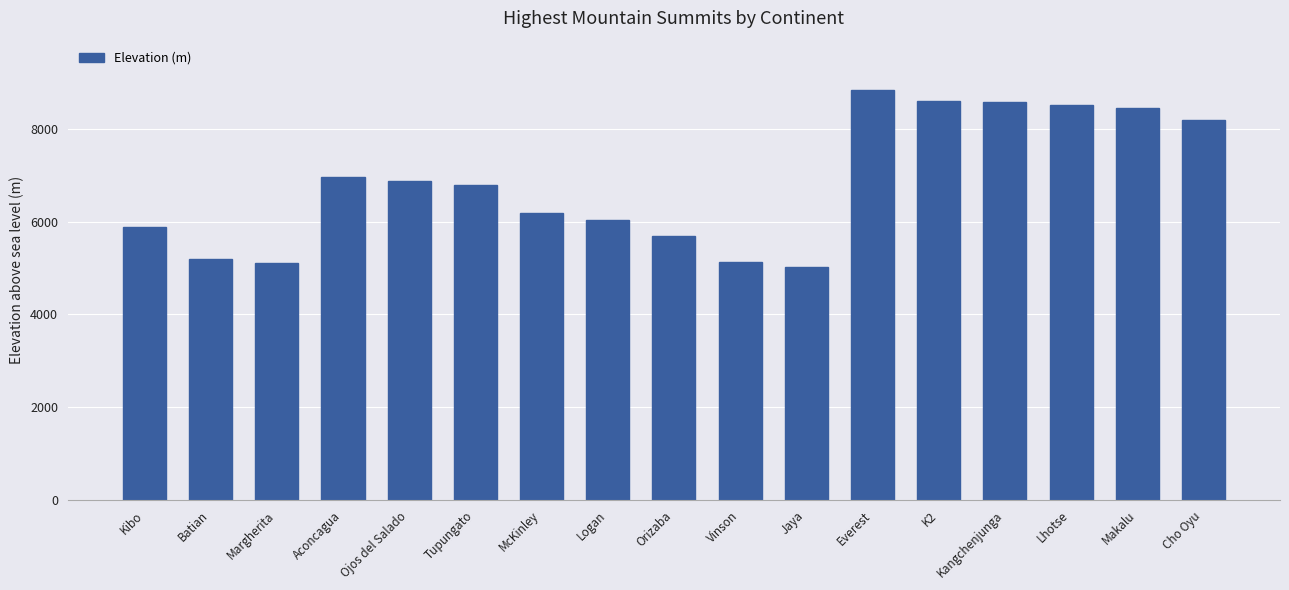

Is it true that the value at Makalu is 12031?

False